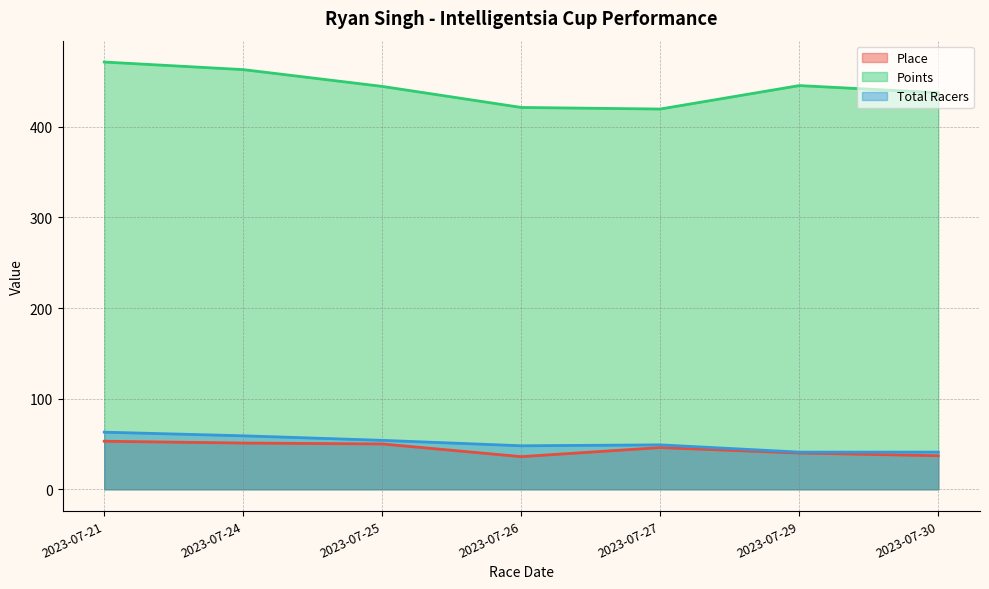

True or false: Place has more than 0 points higher than both neighbors.

True